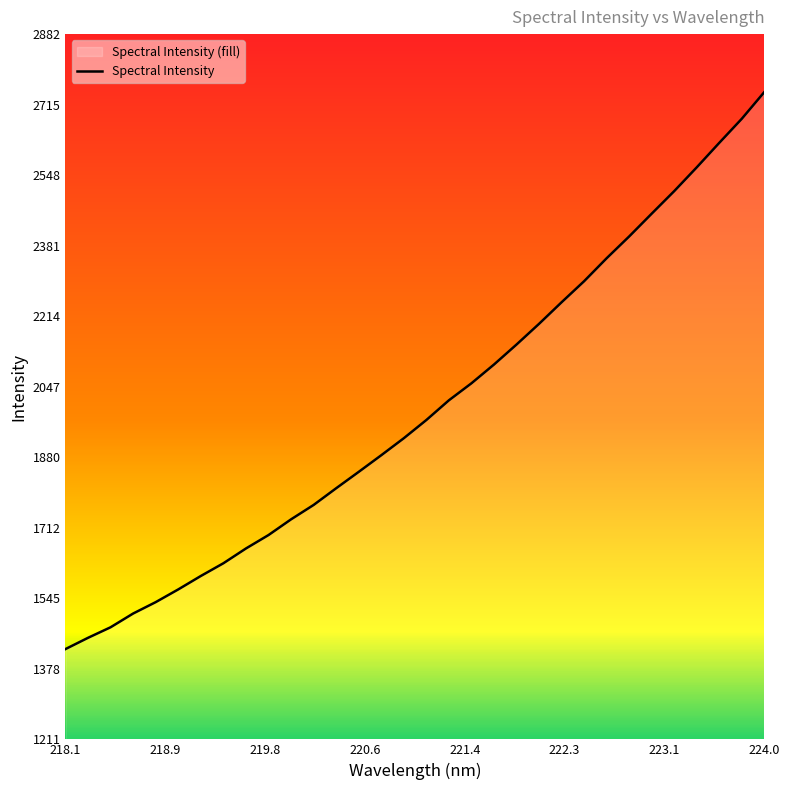

Count the number of values greater than 1968.

16